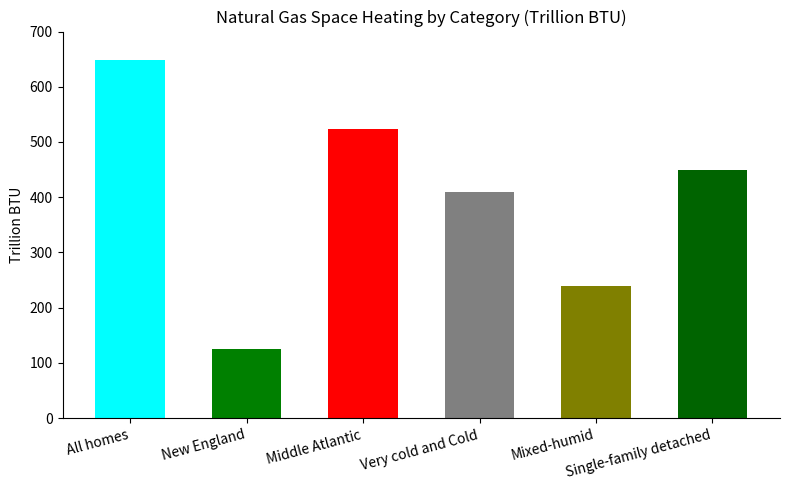

What is the change in value from All homes to Middle Atlantic?

-126